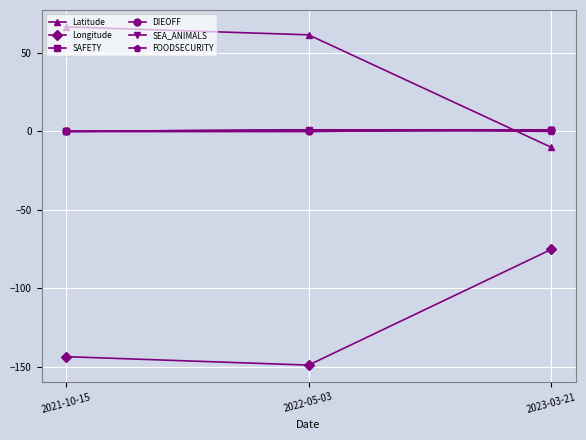

Is it true that Latitude equals 28.6 at 2022-05-03?

False